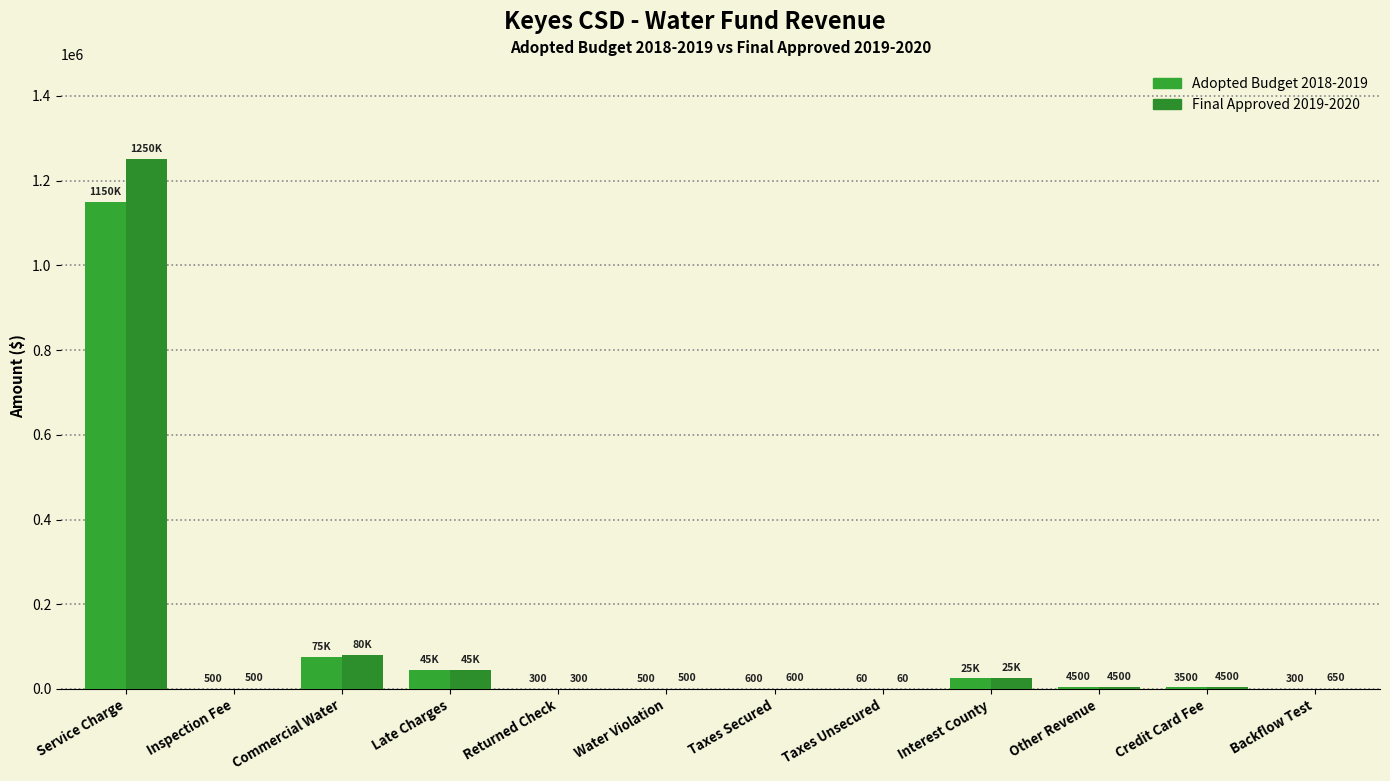

What is the total value across all series at Service Charge?

2400000